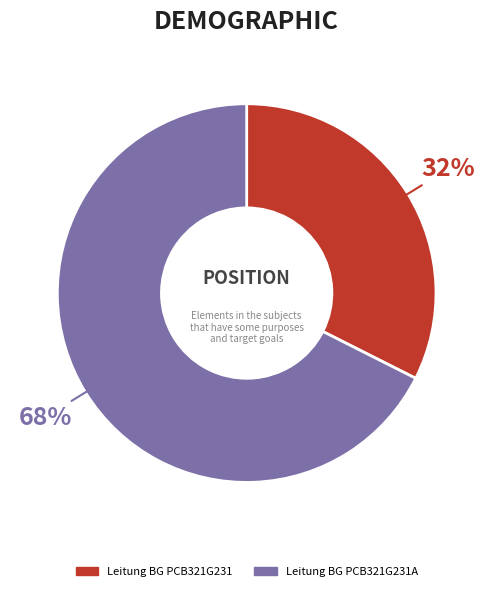

Is there a majority slice in this chart?

Yes